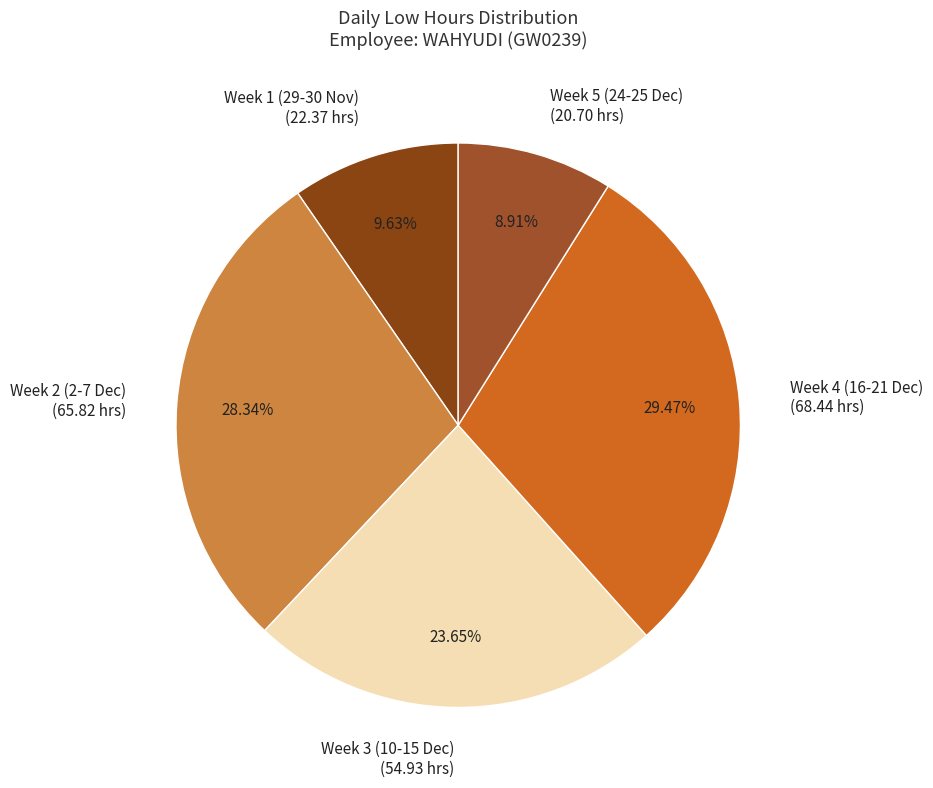

Do Week 4 (16-21 Dec) (68.44 hrs) and Week 3 (10-15 Dec) (54.93 hrs) together represent more than half of the pie?

Yes